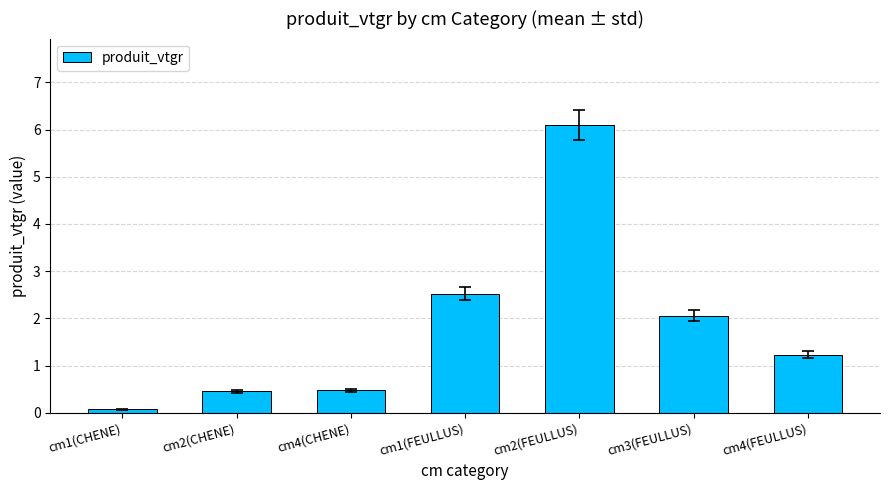

What is the greatest value displayed?

6.1